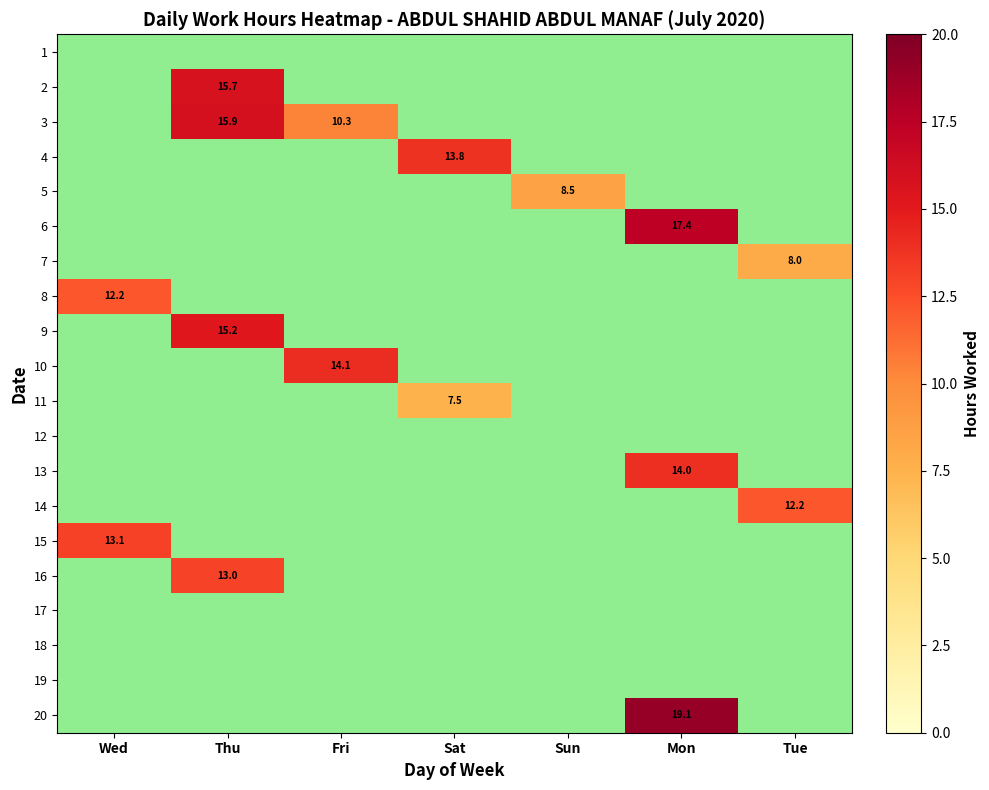

What value does the 14 series have at Tue?

12.2